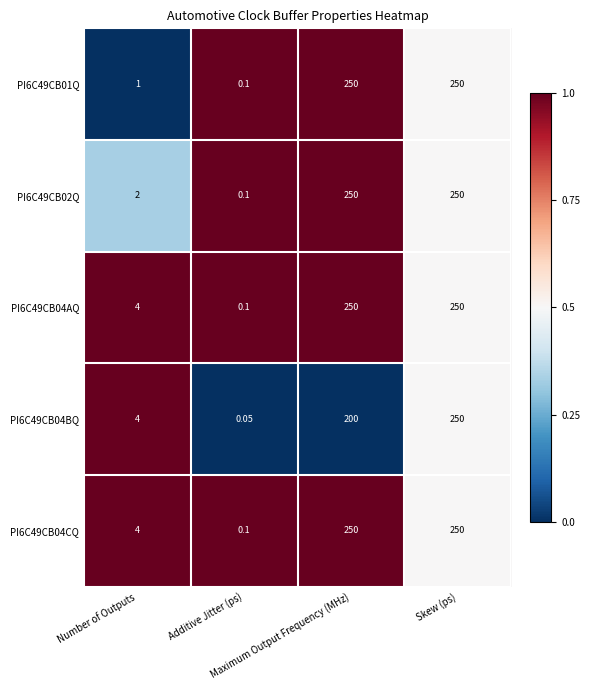

What is the total value across all series at Additive Jitter (ps)?

0.5